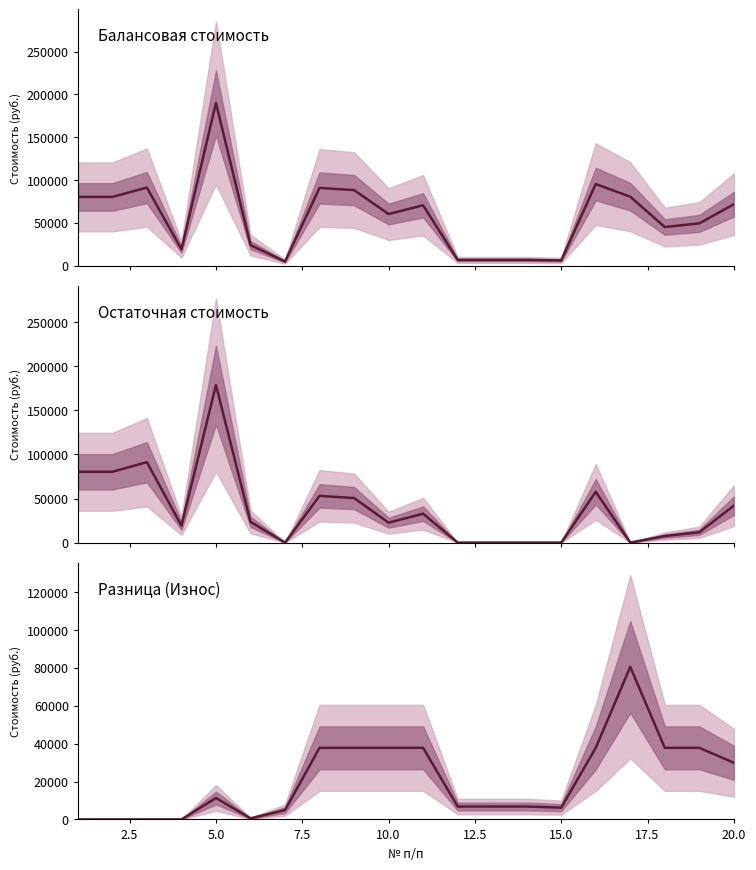

At which label does Остаточная стоимость reach its minimum?

15.0